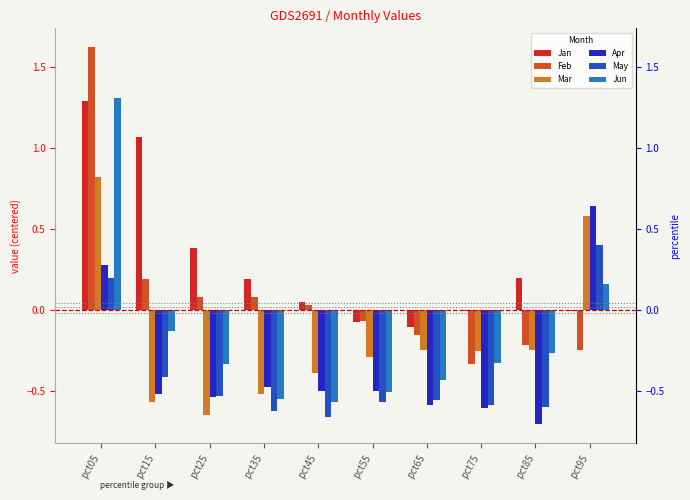

What is the difference between the maximum and second lowest values in the Apr series?

1.2